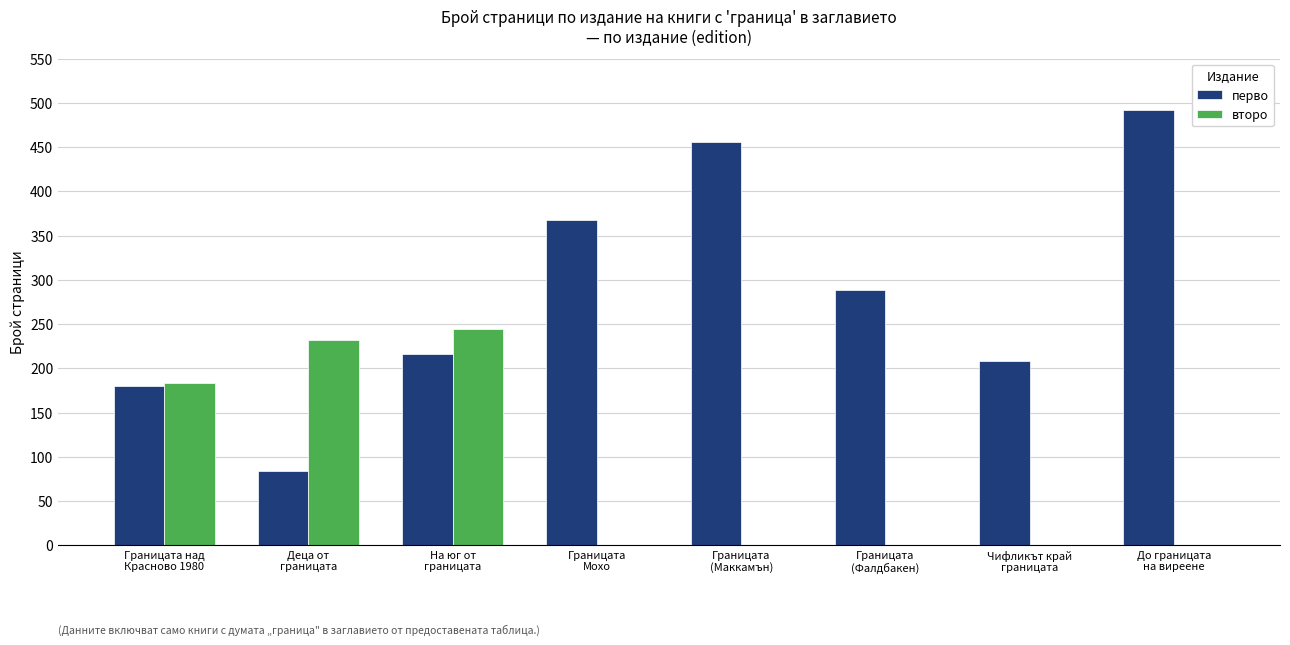

Between Деца от
границата and Границата
(Фалдбакен), which series saw the biggest shift?

второ